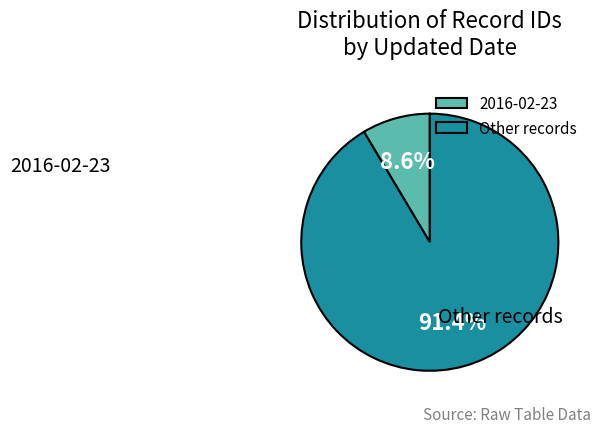

To the nearest percent, what is the difference between the largest and smallest slice percentages?

83%